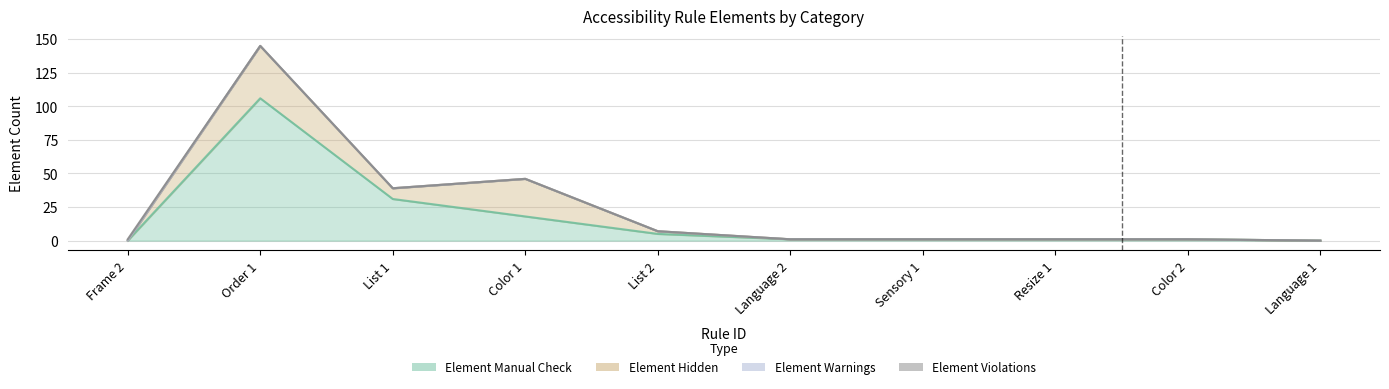

What is the sum of the Element Hidden values at Order 1 and List 2?

41